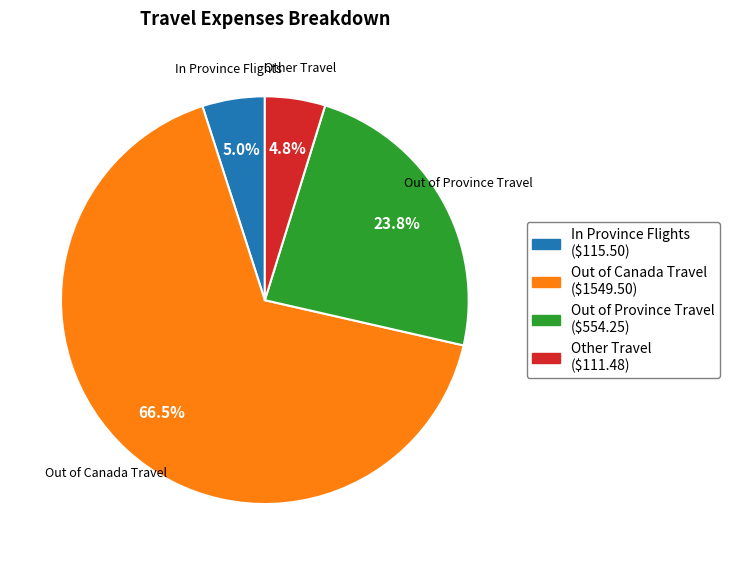

What percentage is the In Province Flights slice, to the nearest percent?

5%